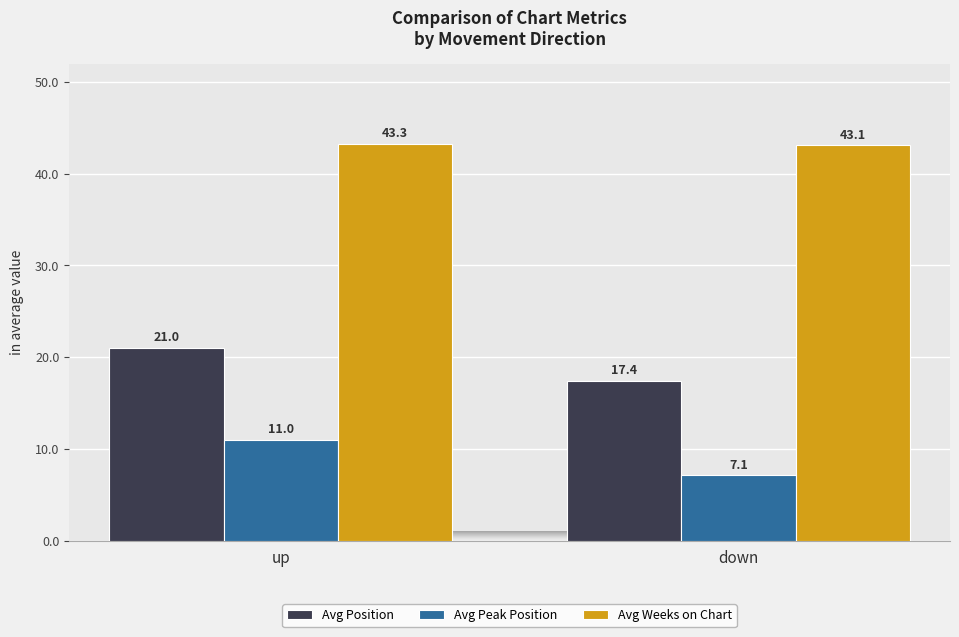

What is the spread (max minus min) of values at down?

36.0